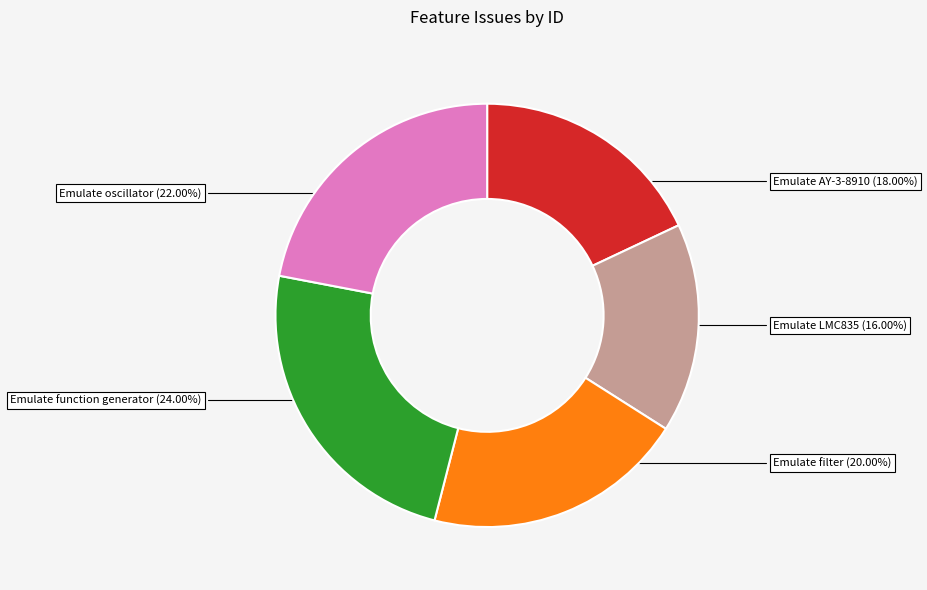

Does any single category account for the majority?

No